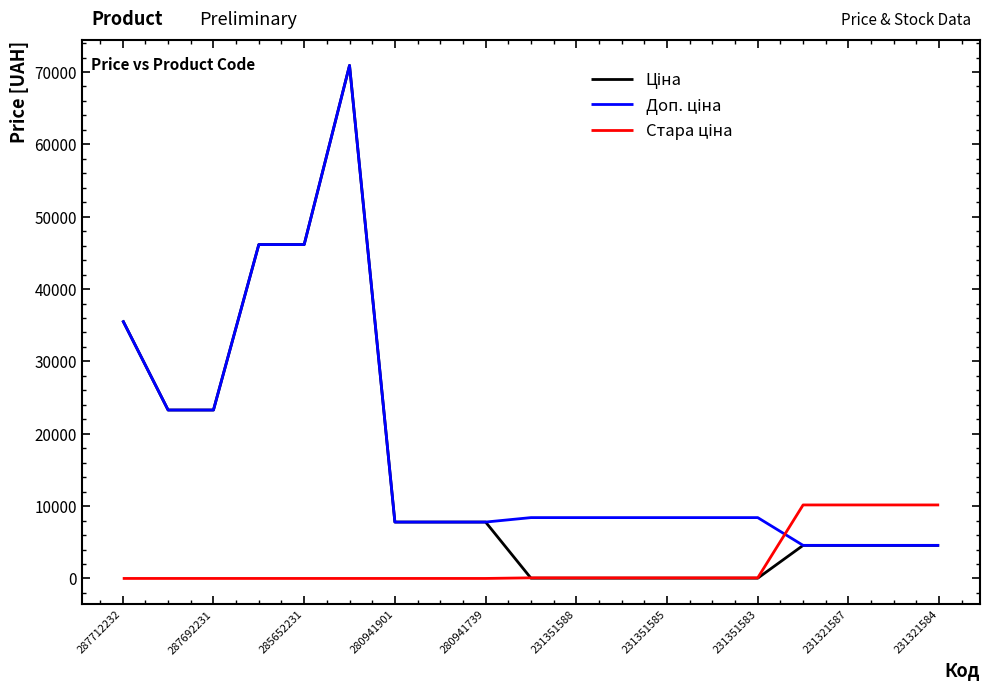

What is the maximum value shown in the chart?

70906.0